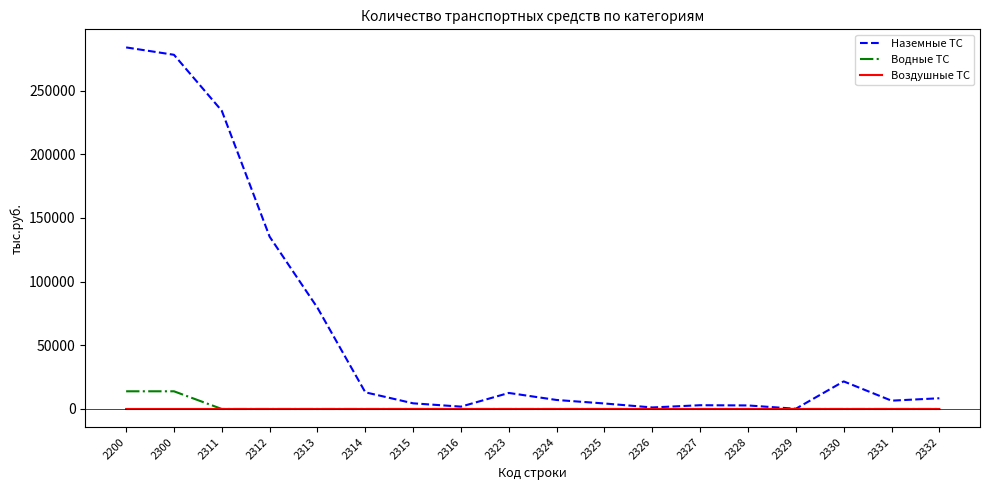

Which series has the largest total across all categories?

Наземные ТС